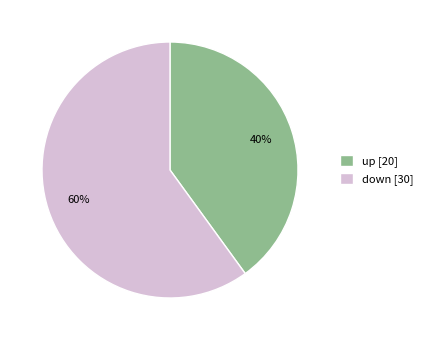

Does up represent more than half of the total?

No